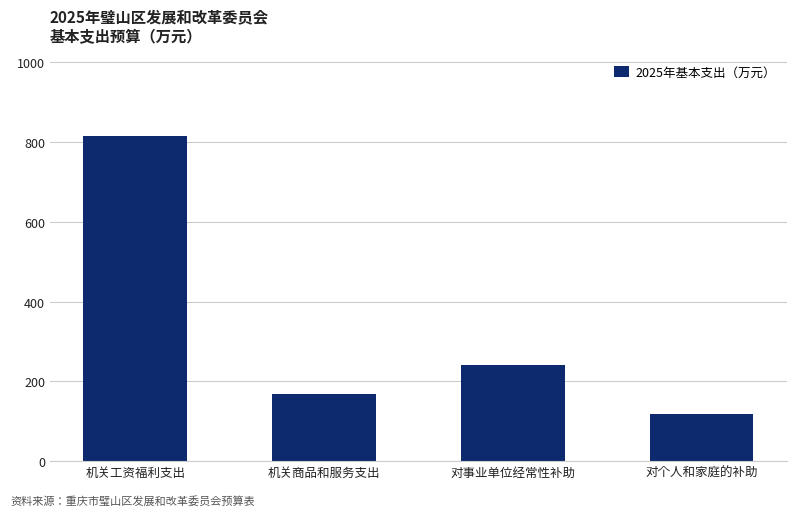

Where is the data nearest to the value 466?

对事业单位经常性补助